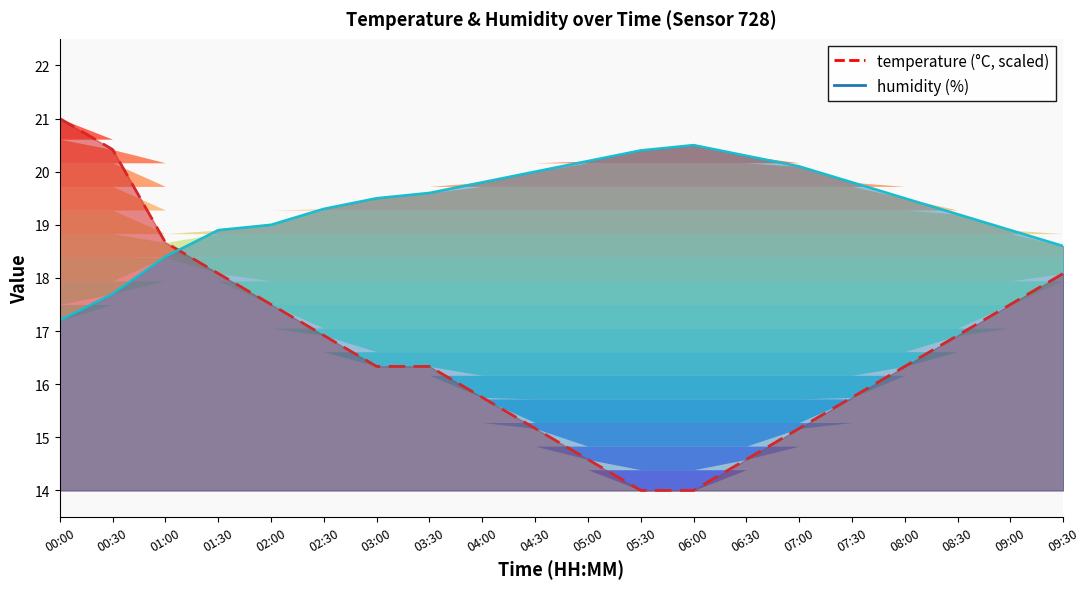

Between which two adjacent categories do temperature_line and humidity_line first intersect?

01:00 and 01:30